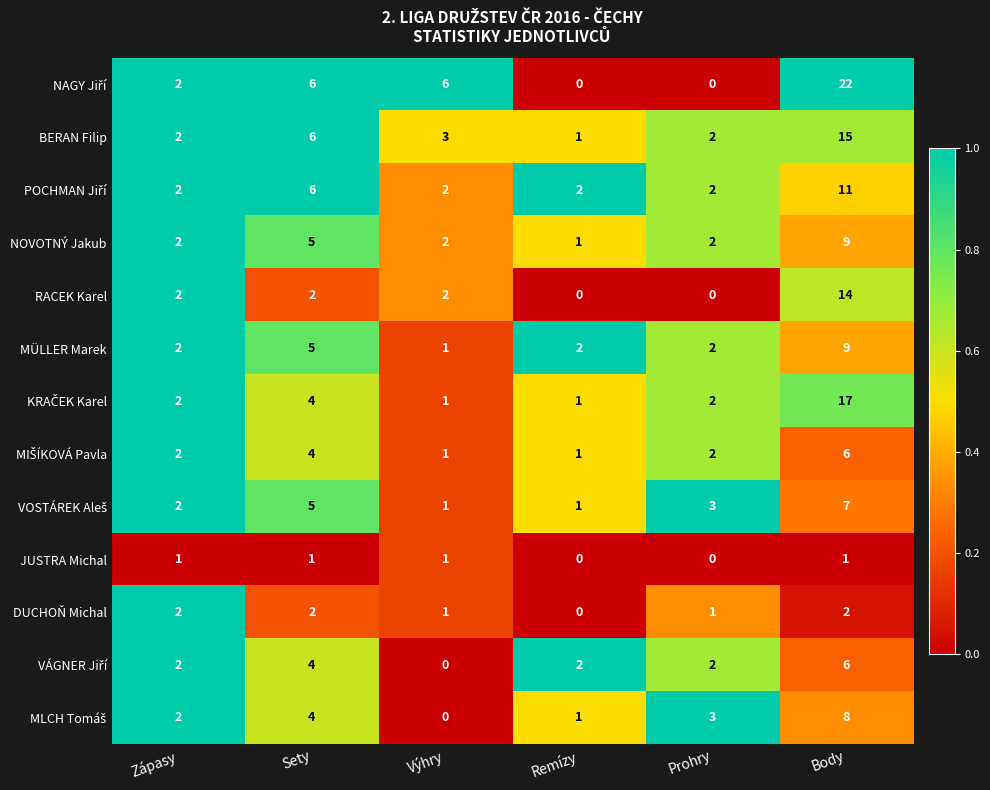

The JUSTRA Michal series shows 1 at Body. True or false?

True